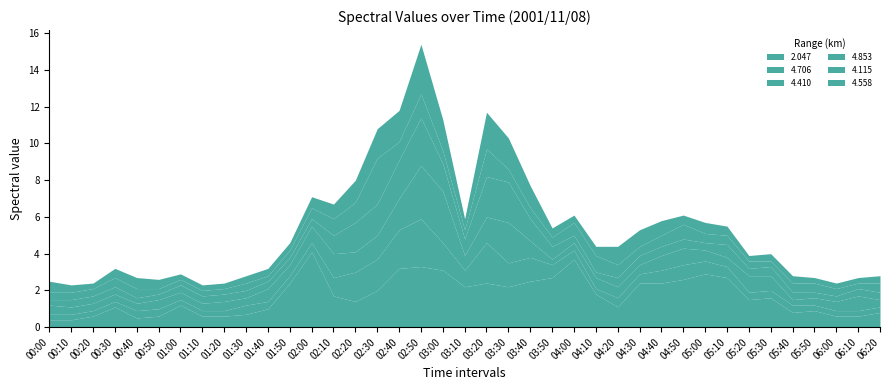

Is the value of 4.853 at 01:50 greater than the value of 4.115 at 06:00?

No